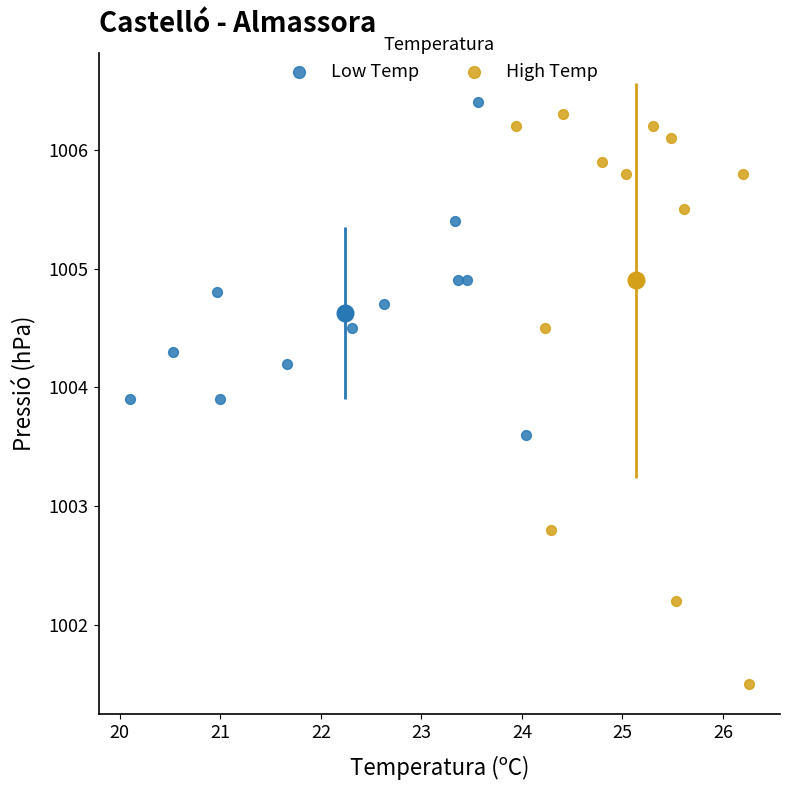

Which series has the largest Y range (max minus min)?

High Temp